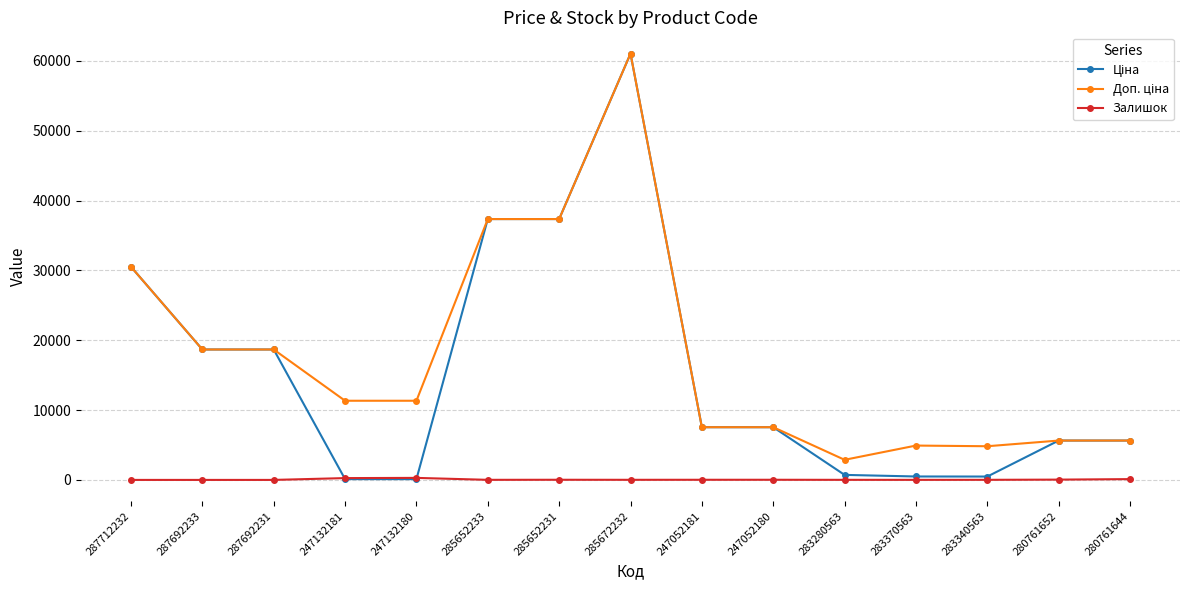

True or false: Залишок has more than 0 points higher than both neighbors.

True